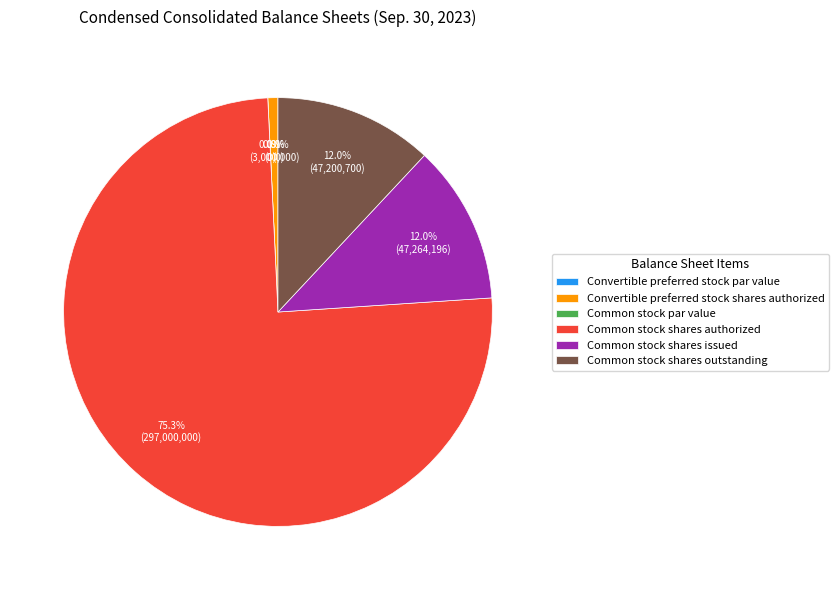

What is the ratio of the value at Common stock shares authorized to the value at Common stock shares issued?

6.3